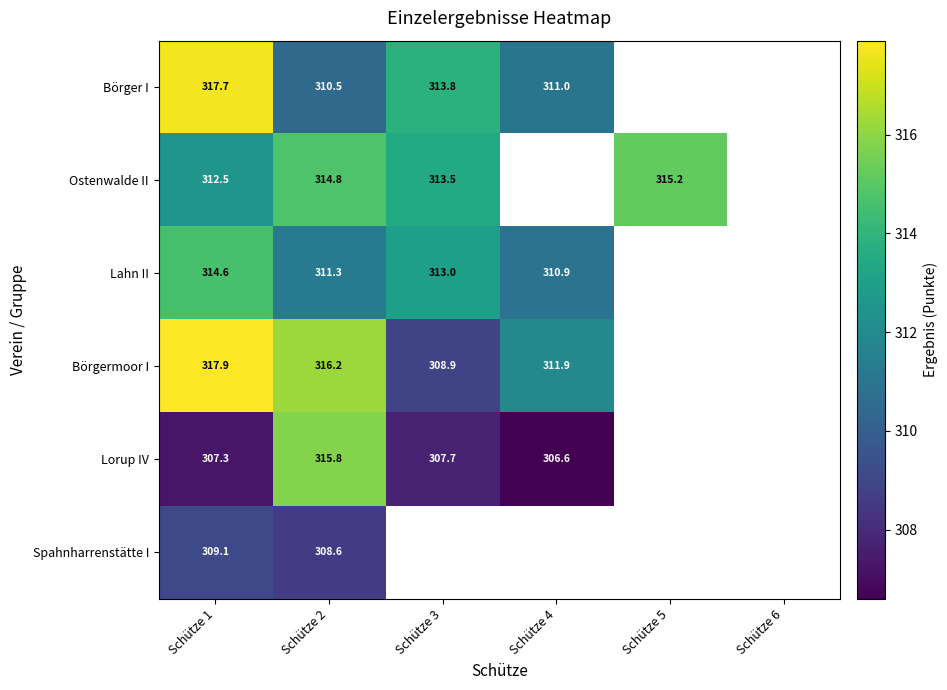

Rank the series at Schütze 1 from lowest to highest value.

Lorup IV, Spahnharrenstätte I, Ostenwalde II, Lahn II, Börger I, Börgermoor I